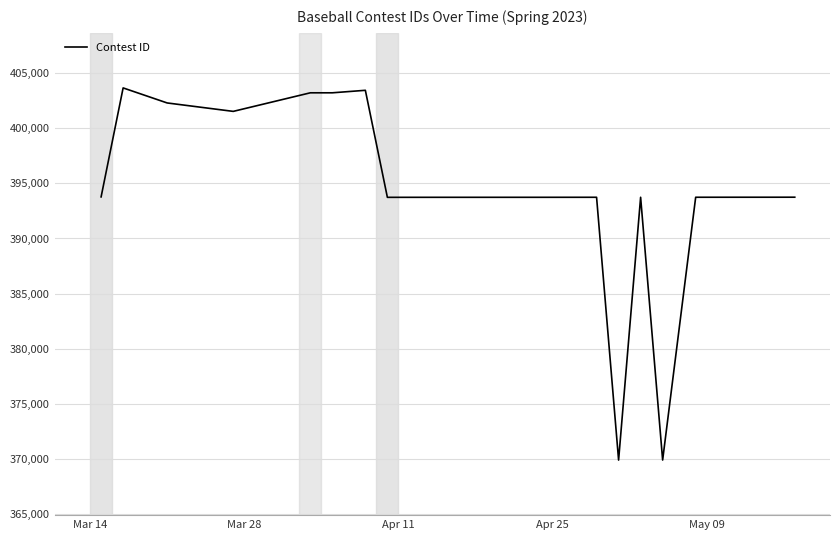

What is the minimum value shown in the chart?

369874